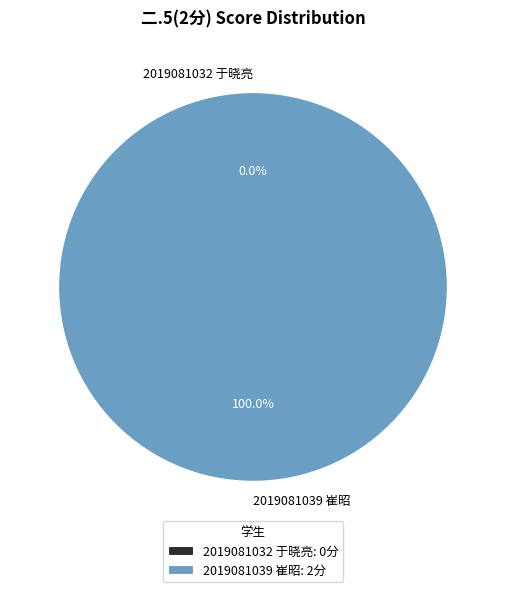

What is the smallest slice in the pie chart?

2019081032 于晓亮